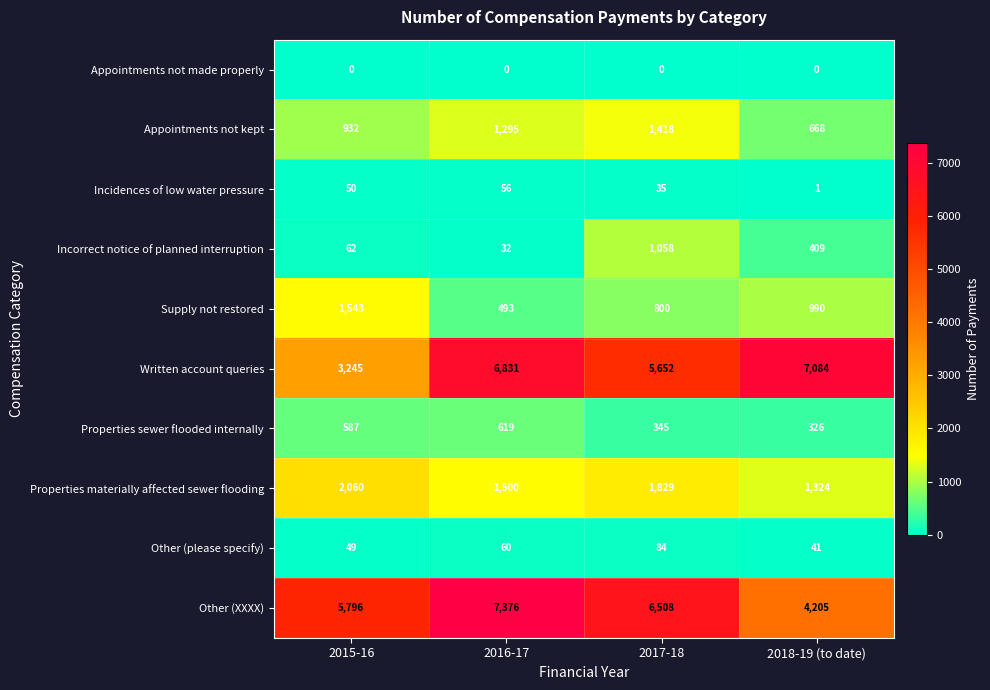

The Incidences of low water pressure series shows 17 at 2017-18. True or false?

False